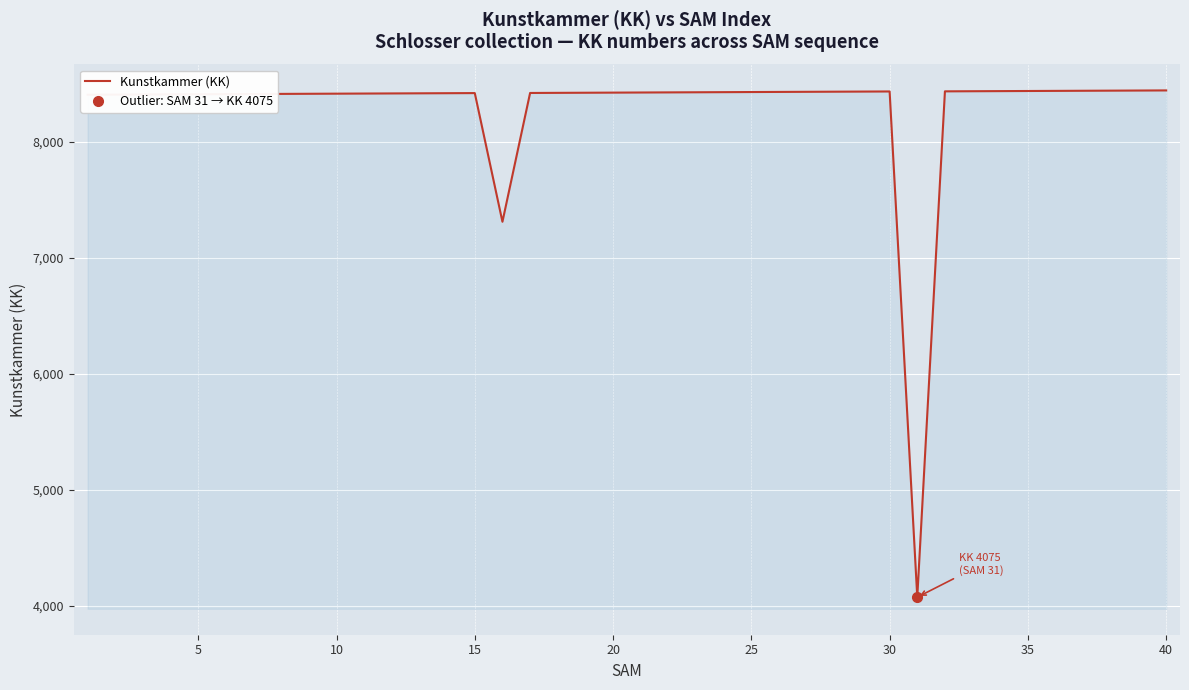

What is the highest value of the Kunstkammer (KK) series?

8443